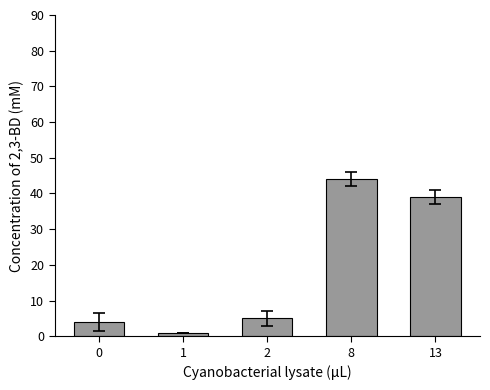

What is the change in value from 0 to 2?

+1